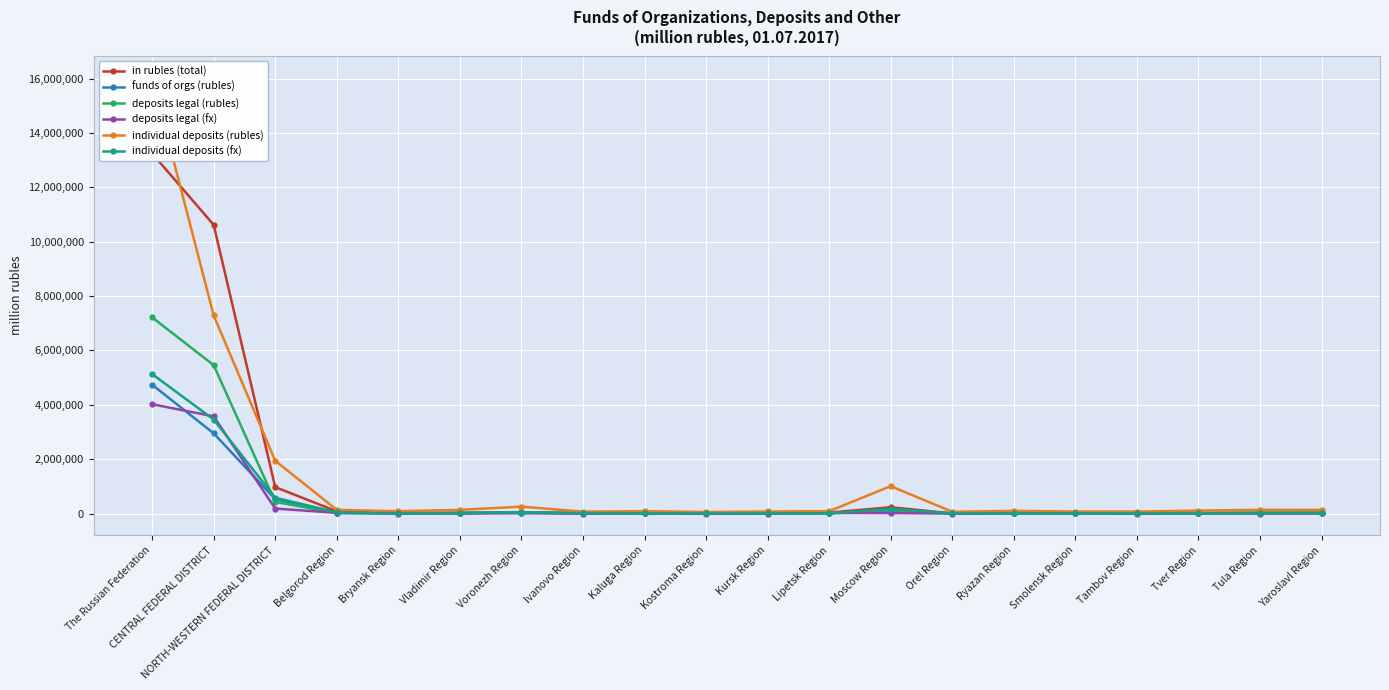

How many categories are shown in the chart?

20